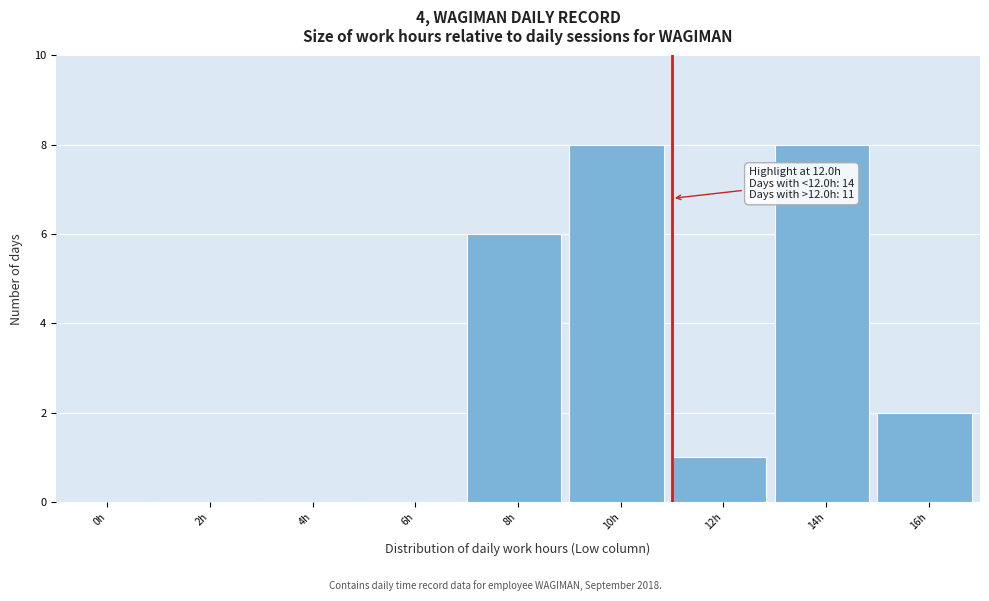

Reading left to right, transcribe all the data shown in this chart.

0h=0	2h=0	4h=0	6h=0	8h=6	10h=8	12h=1	14h=8	16h=2